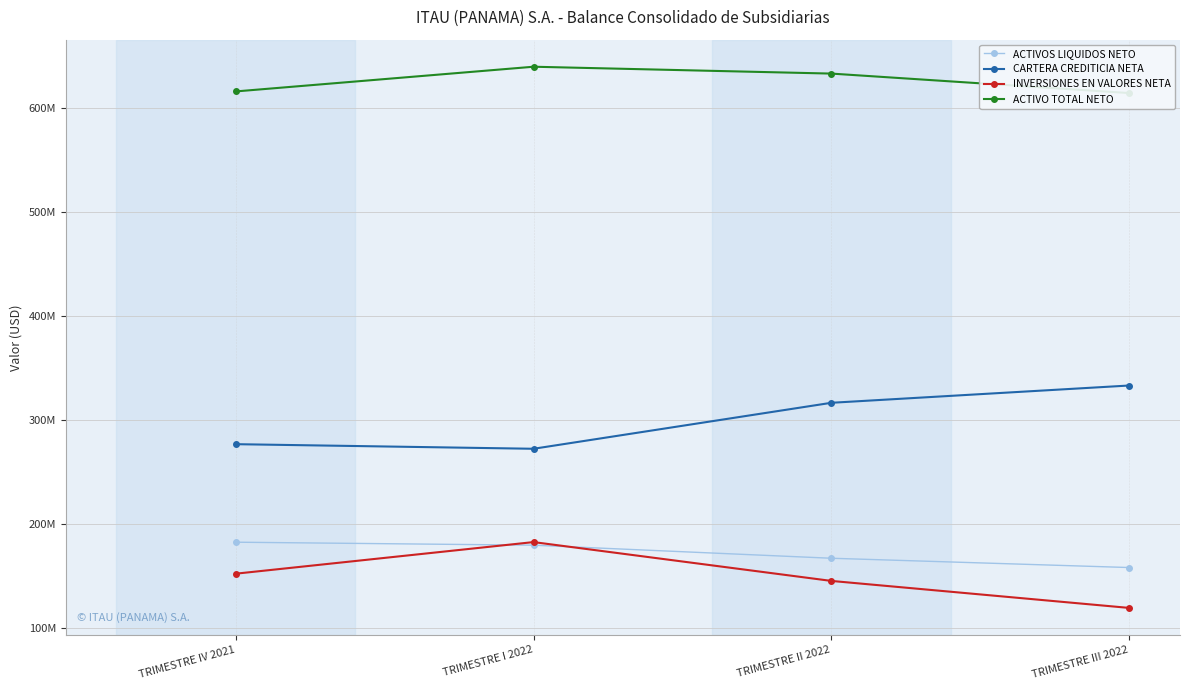

What is the difference between the maximum and minimum values in the INVERSIONES EN VALORES NETA series?

63309531.0